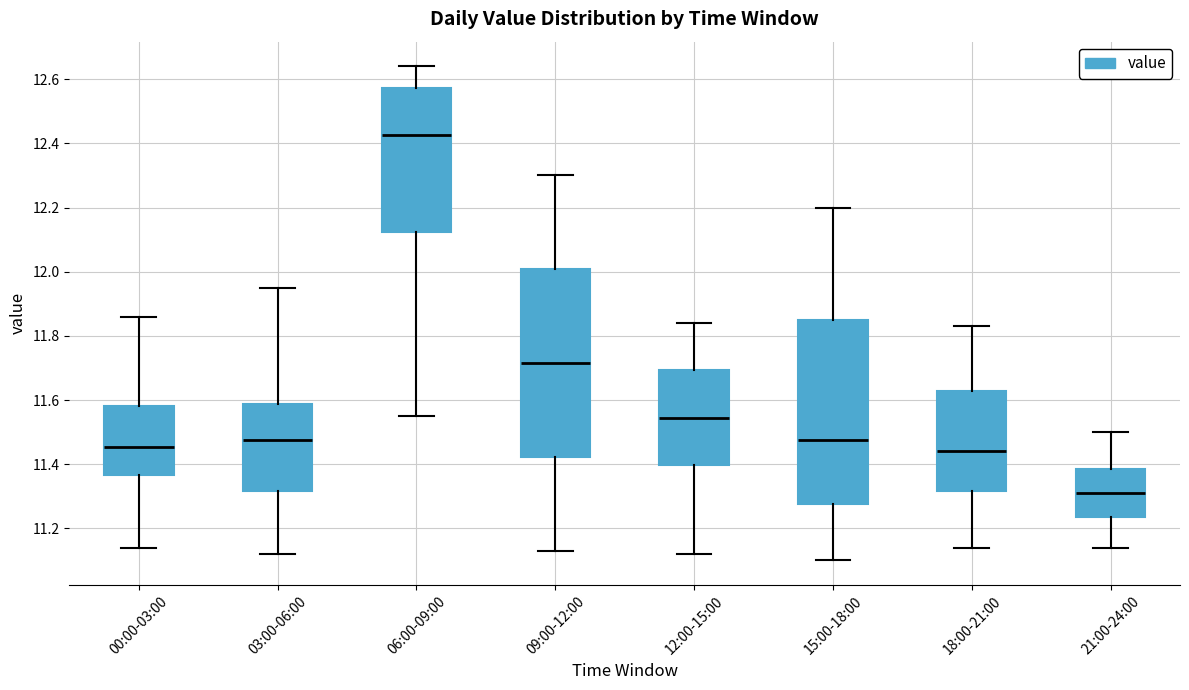

Which box has the lowest median line?

21:00-24:00